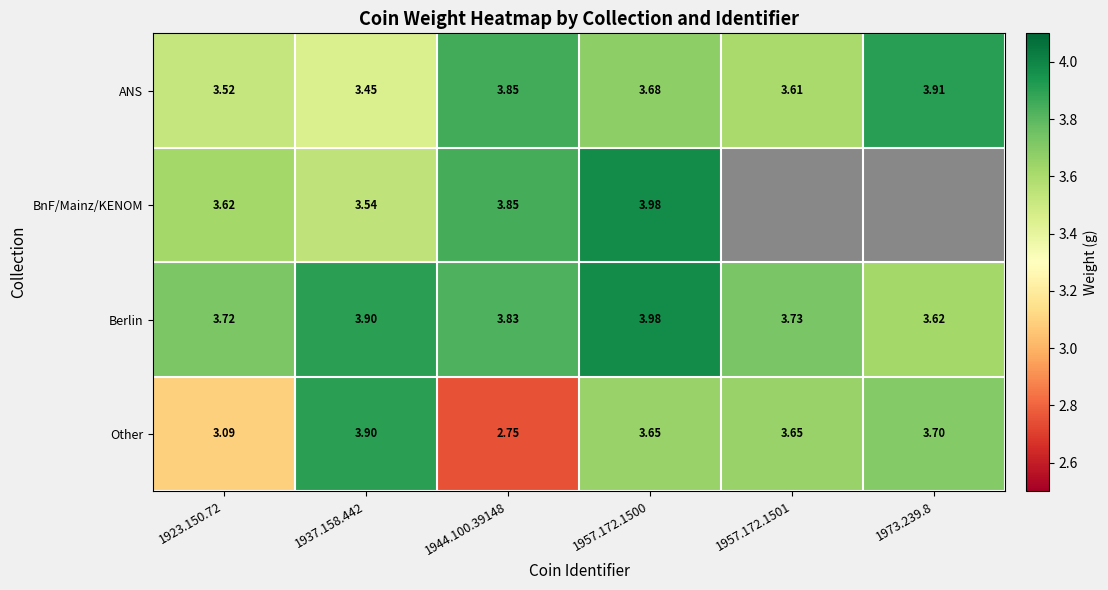

At 1923.150.72, list the series in order from smallest to largest.

Other, ANS, BnF/Mainz/KENOM, Berlin